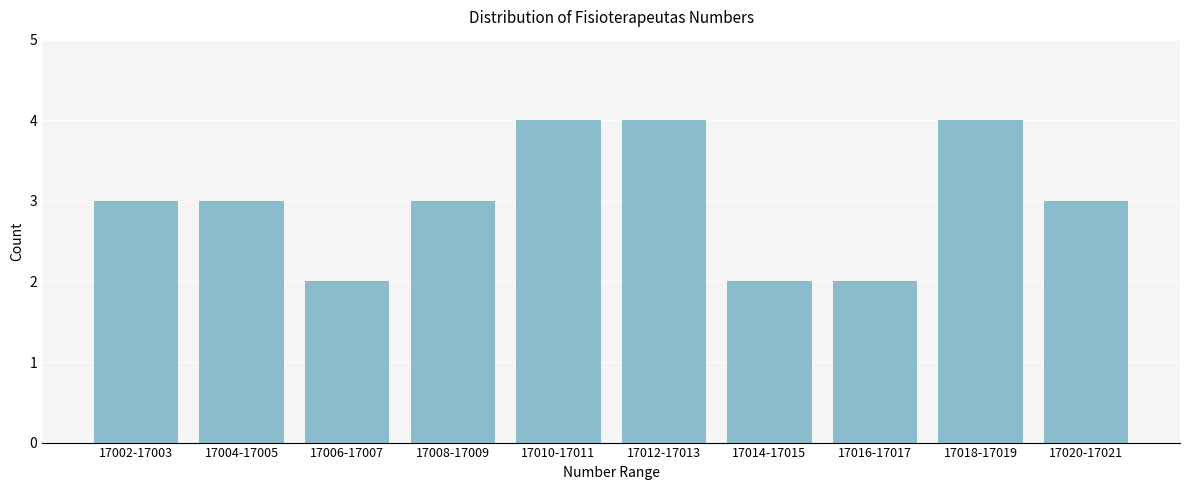

Reading left to right, transcribe all the data shown in this chart.

17002-17003=3	17004-17005=3	17006-17007=2	17008-17009=3	17010-17011=4	17012-17013=4	17014-17015=2	17016-17017=2	17018-17019=4	17020-17021=3